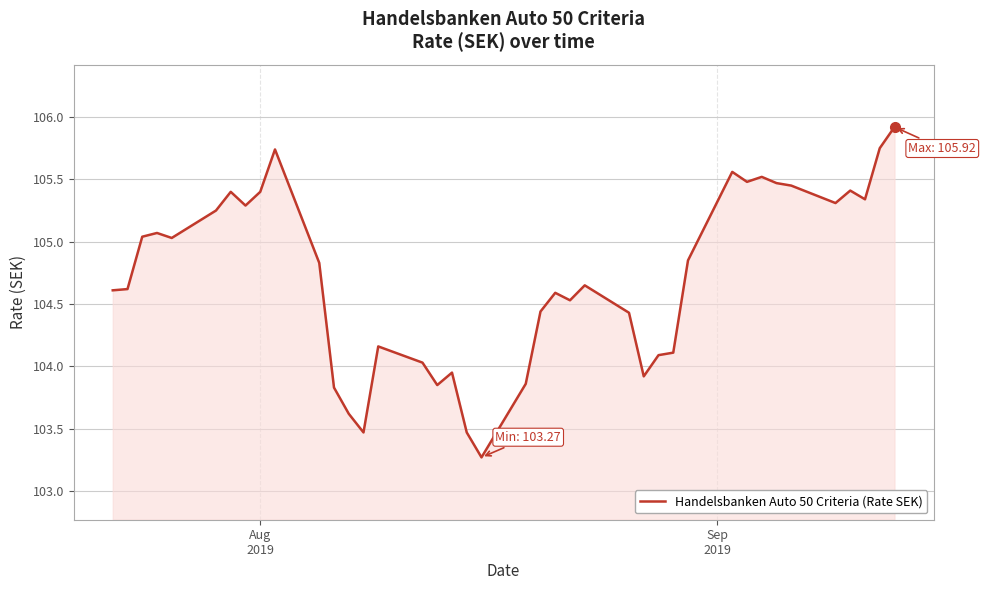

What is the maximum value shown in the chart?

105.9